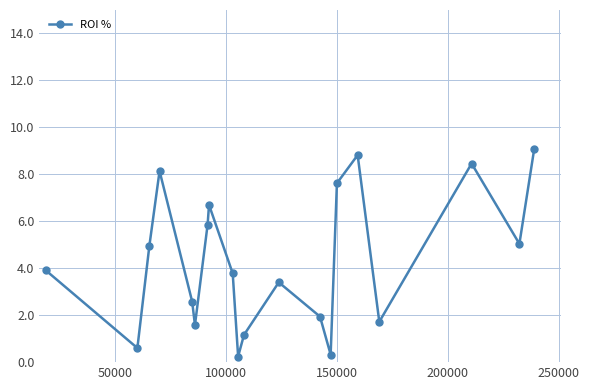

Does the chart have visible grid lines?

Yes